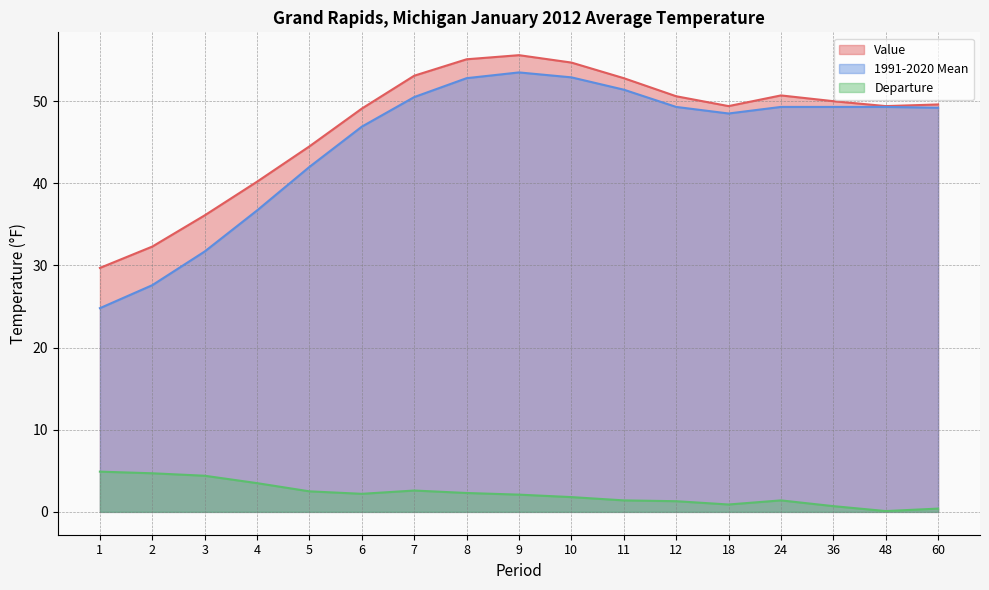

At which label is Value closest to 42?

4